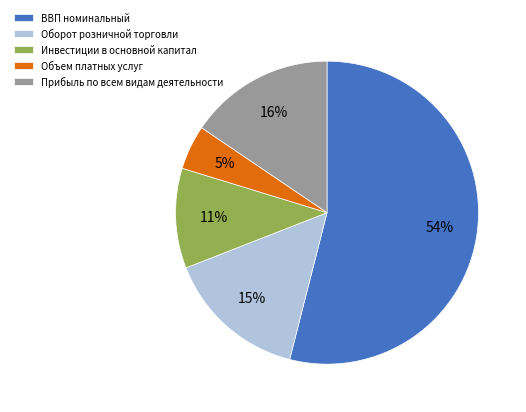

What is the ratio of the value at Инвестиции в основной капитал to the value at Прибыль по всем видам деятельности?

0.7